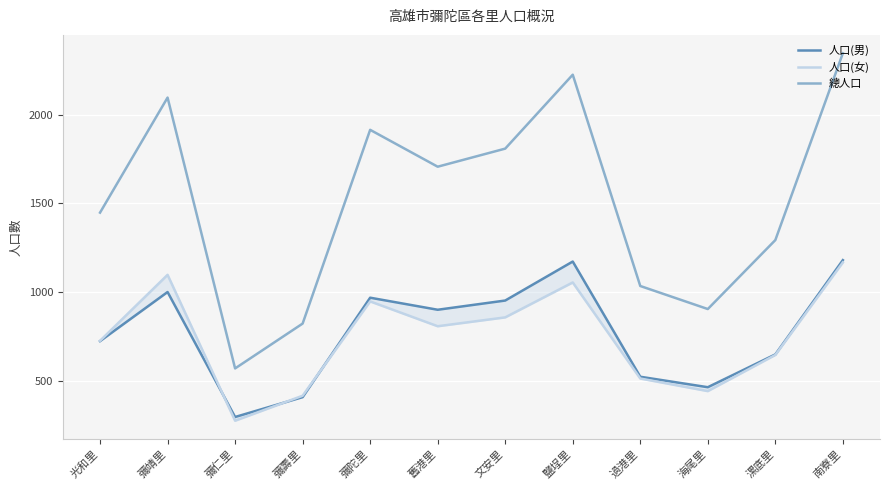

At which category does 總人口 reach its first local valley?

彌仁里